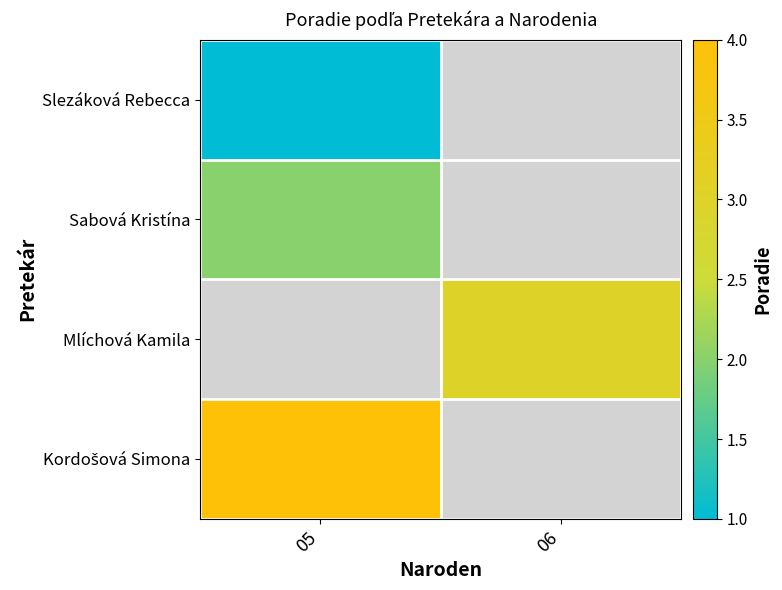

Rank the series at 06 from highest to lowest value.

Mlíchová Kamila, Slezáková Rebecca, Sabová Kristína, Kordošová Simona